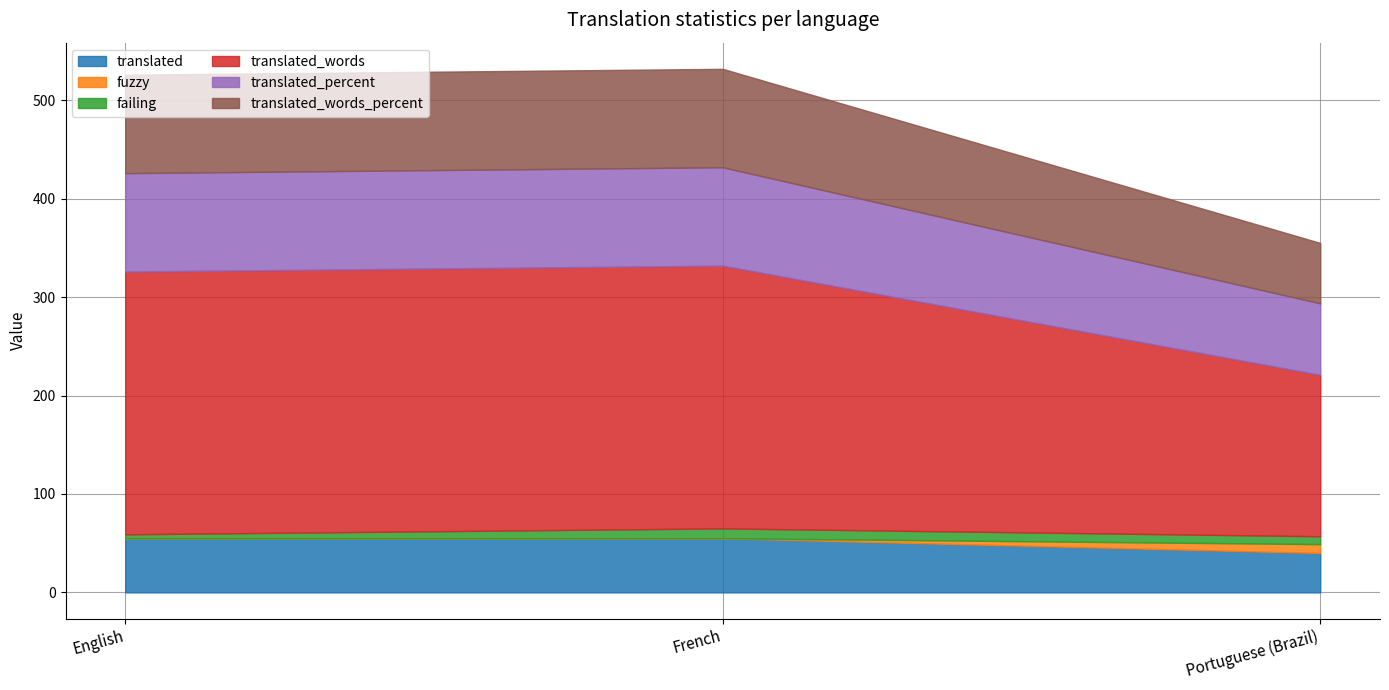

What is the label of the 1st point from the right?

Portuguese (Brazil)